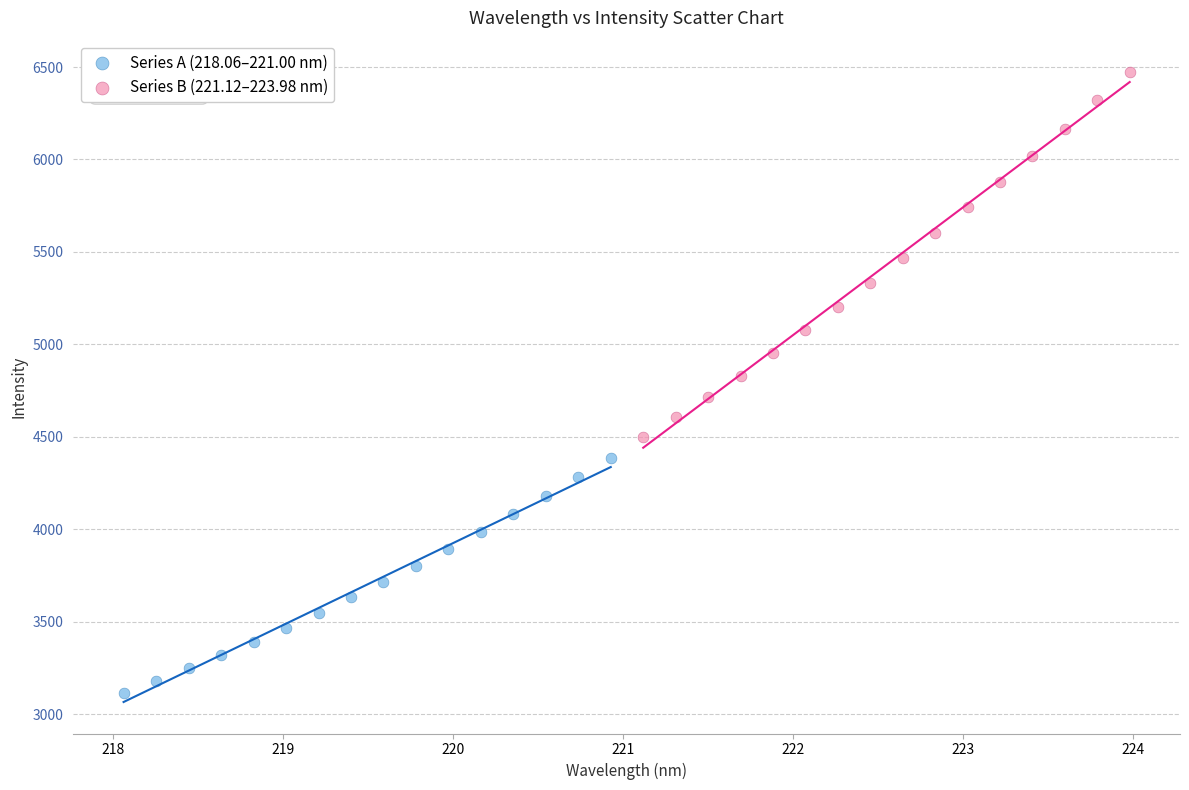

Which series contains the lowest Y value?

Series A (218.06–221.00 nm)